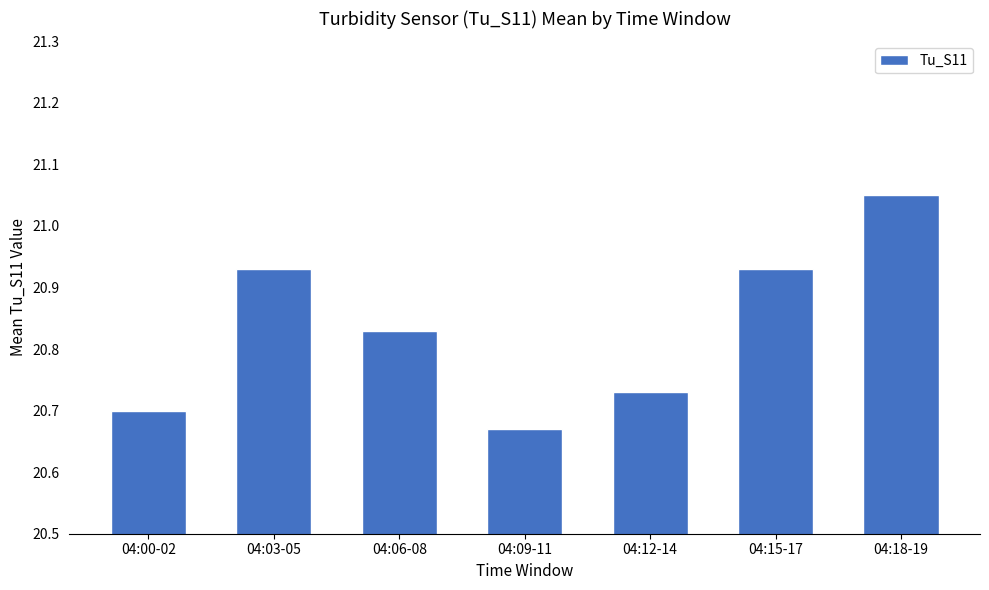

True or false: the data shows 31.0 at 04:00-02.

False